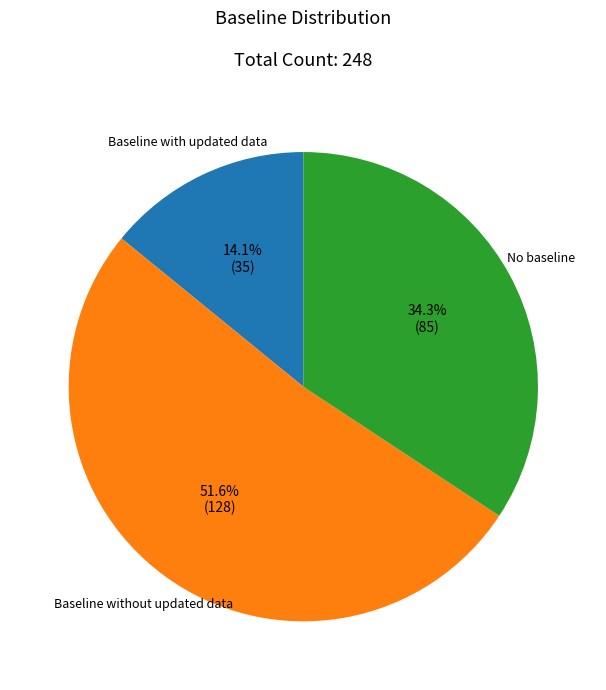

Does any single category account for the majority?

Yes